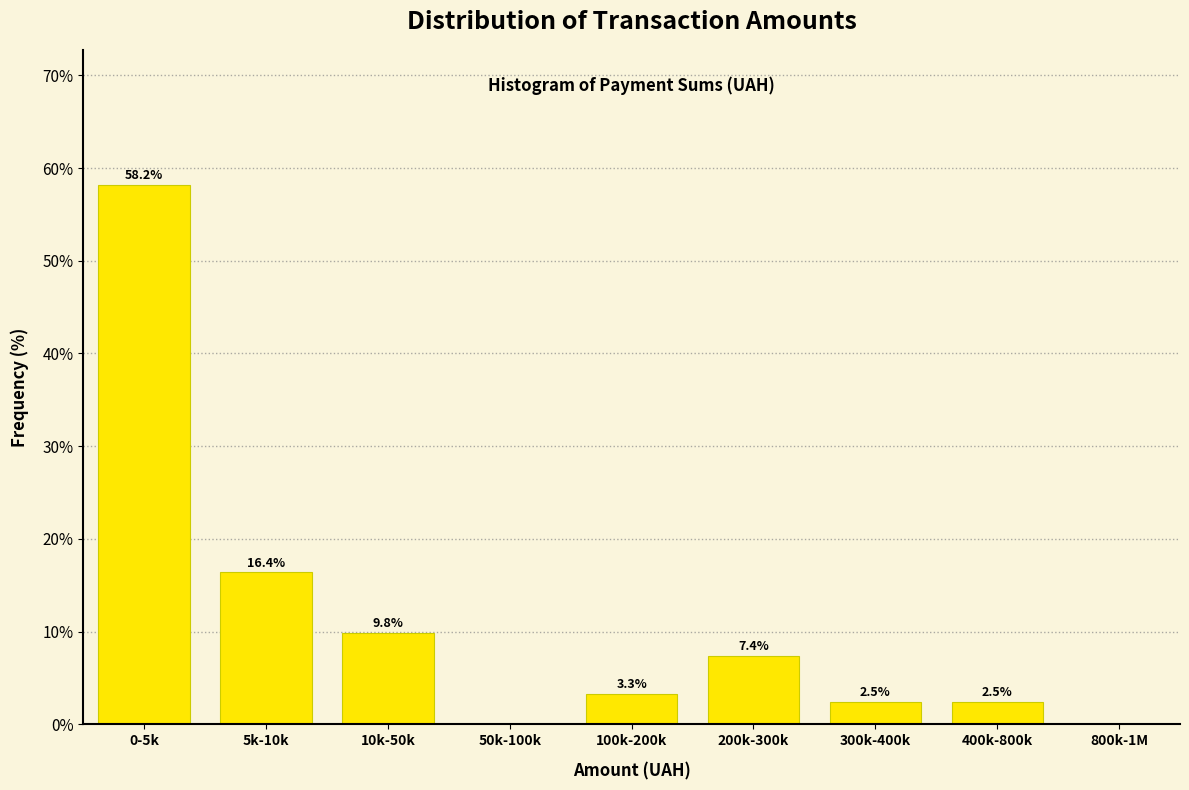

Reading right to left, what are all the values shown in this chart?

800k-1M=0.0	400k-800k=2.5	300k-400k=2.5	200k-300k=7.4	100k-200k=3.3	50k-100k=0.0	10k-50k=9.8	5k-10k=16.4	0-5k=58.2